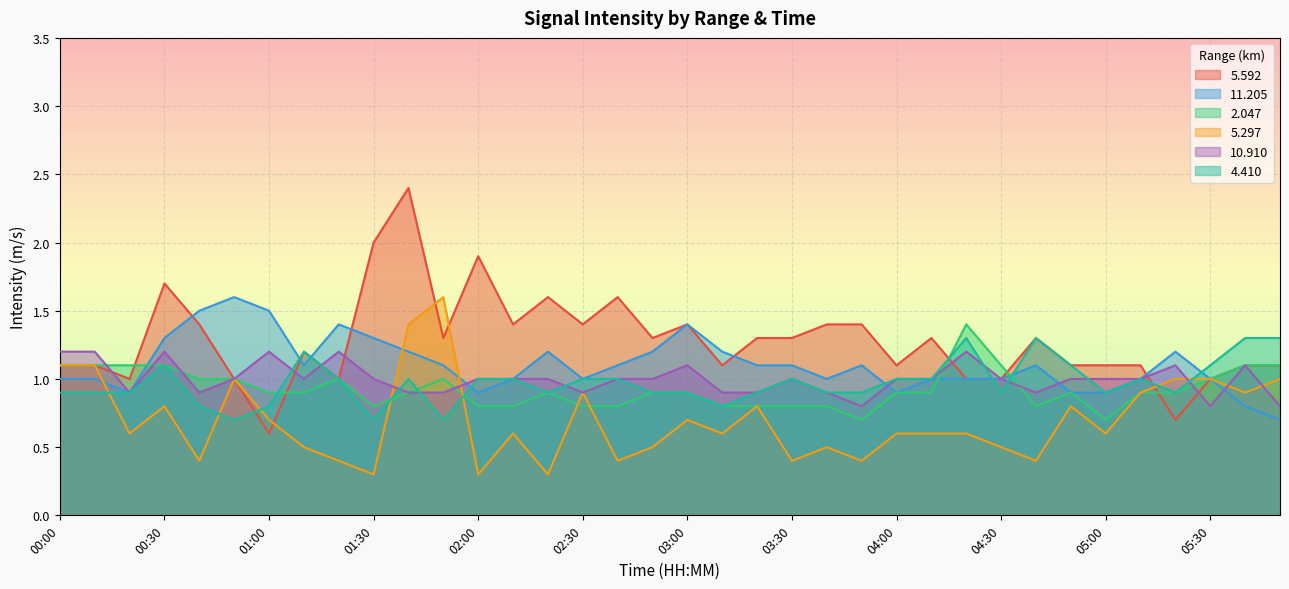

What is the difference between the highest and lowest values at 00:30?

0.9